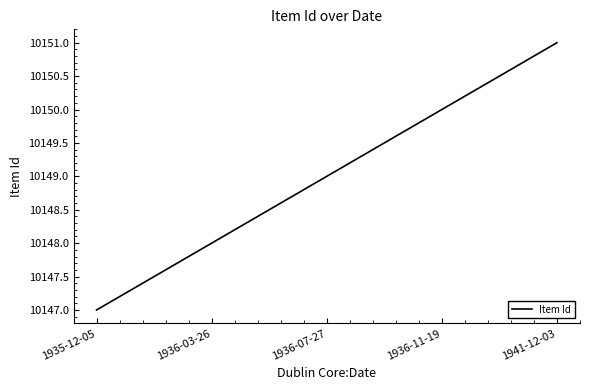

What position from the right is 1936-11-19?

2